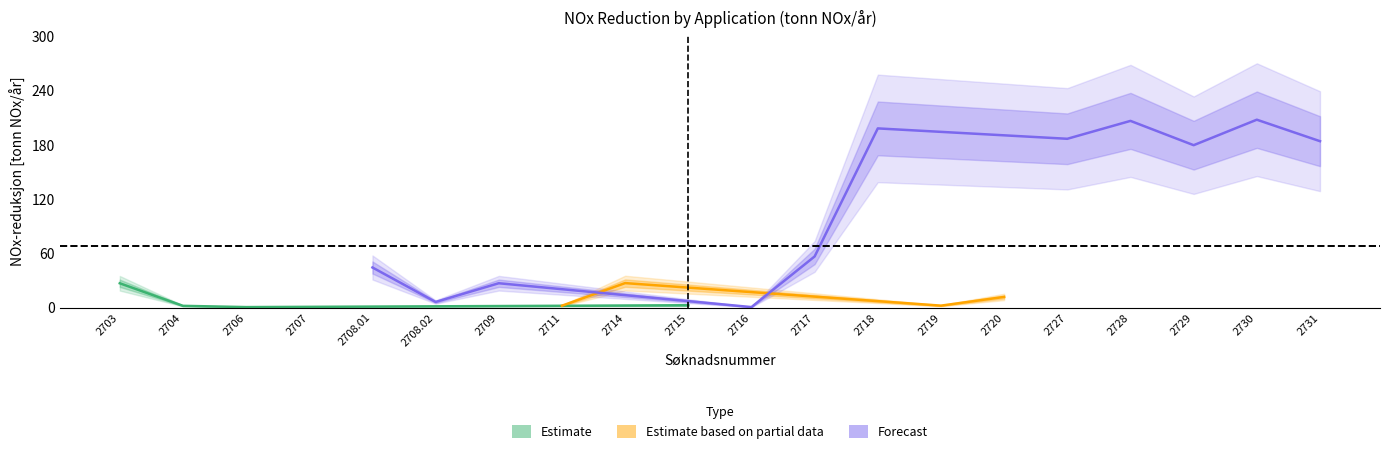

What is the difference between the NOx_reduction values at 2708.01 and 2703?

17.5